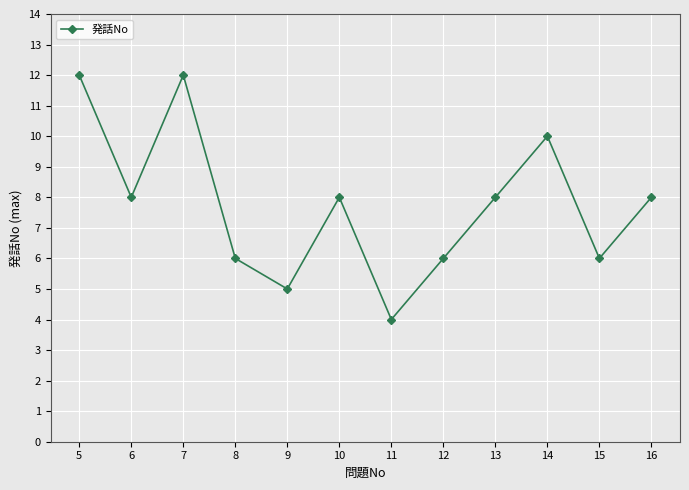

What is the smallest value displayed?

4